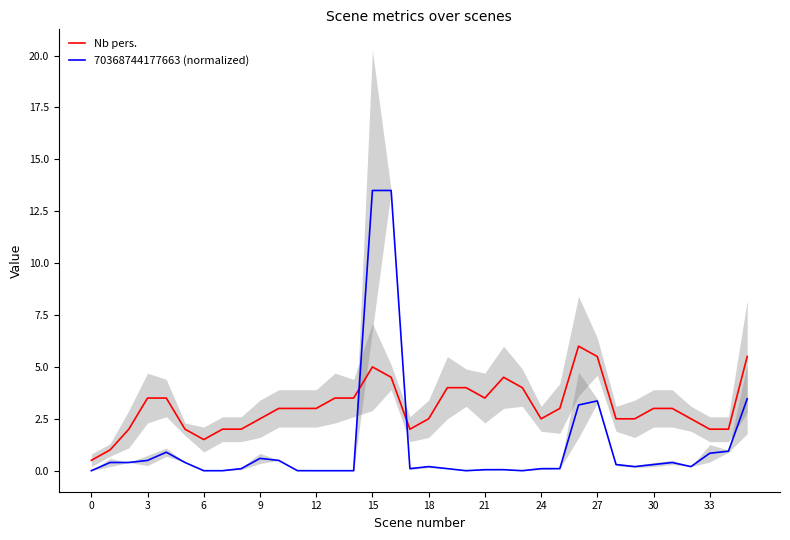

Is the value of Nb pers. at 3 greater than the value of 70368744177663 (normalized) at 12?

Yes